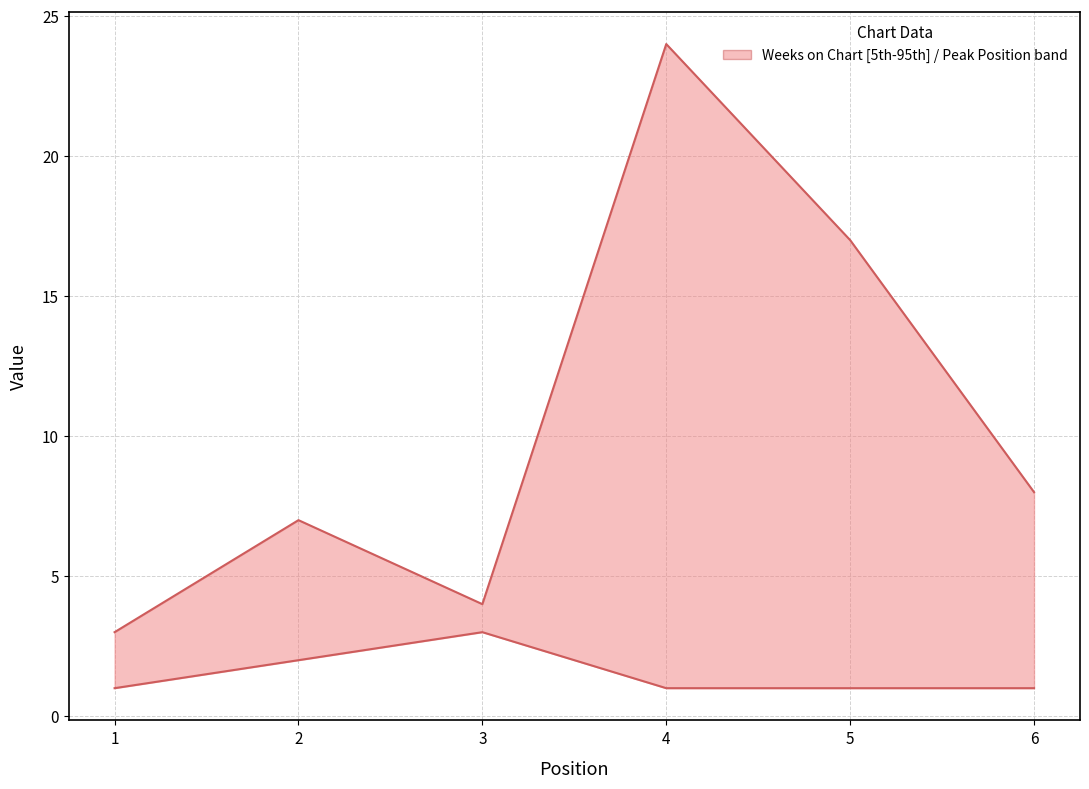

At 2, list the series in order from smallest to largest.

Peak Position, Weeks on Chart